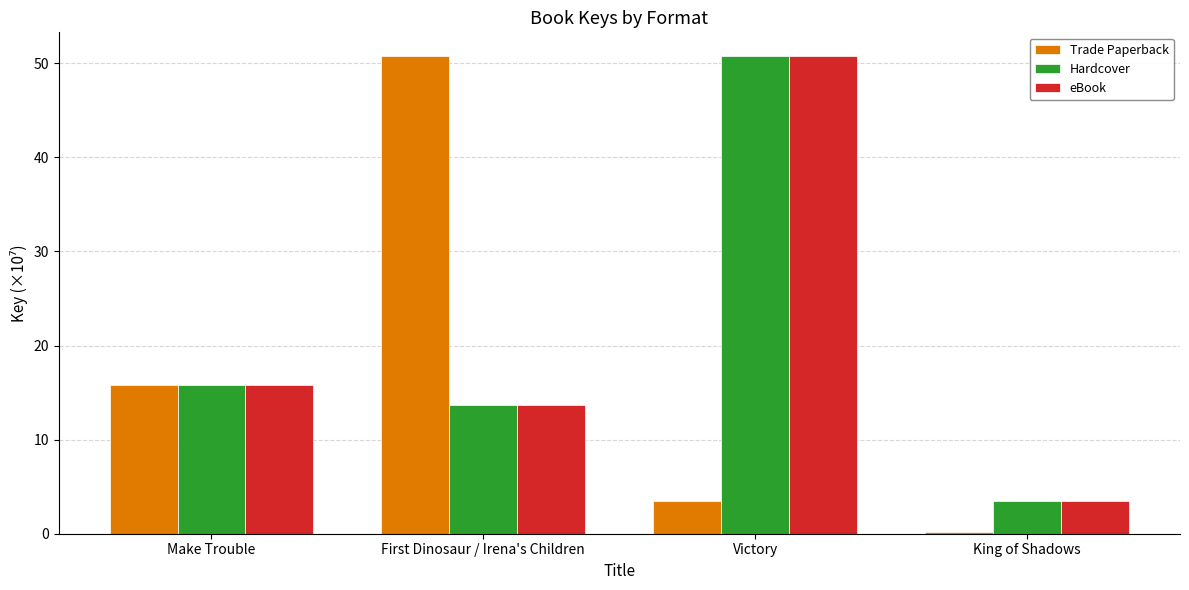

Reading left to right, list all the values displayed in this chart.

Trade Paperback: 15.9	50.7	3.5	0.1
Hardcover: 15.9	13.6	50.7	3.5
eBook: 15.9	13.6	50.7	3.5